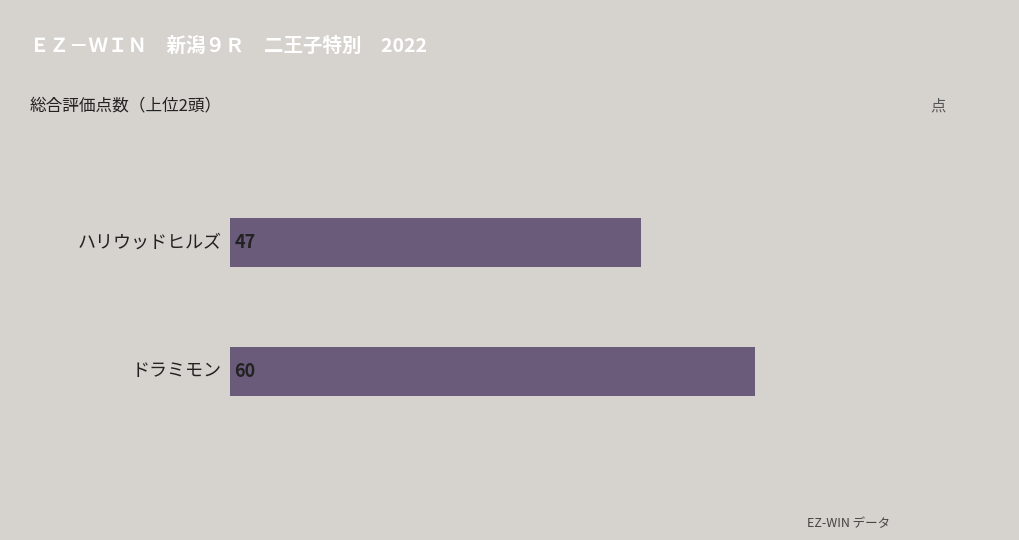

What is the value of the 1st bar from the top?

47